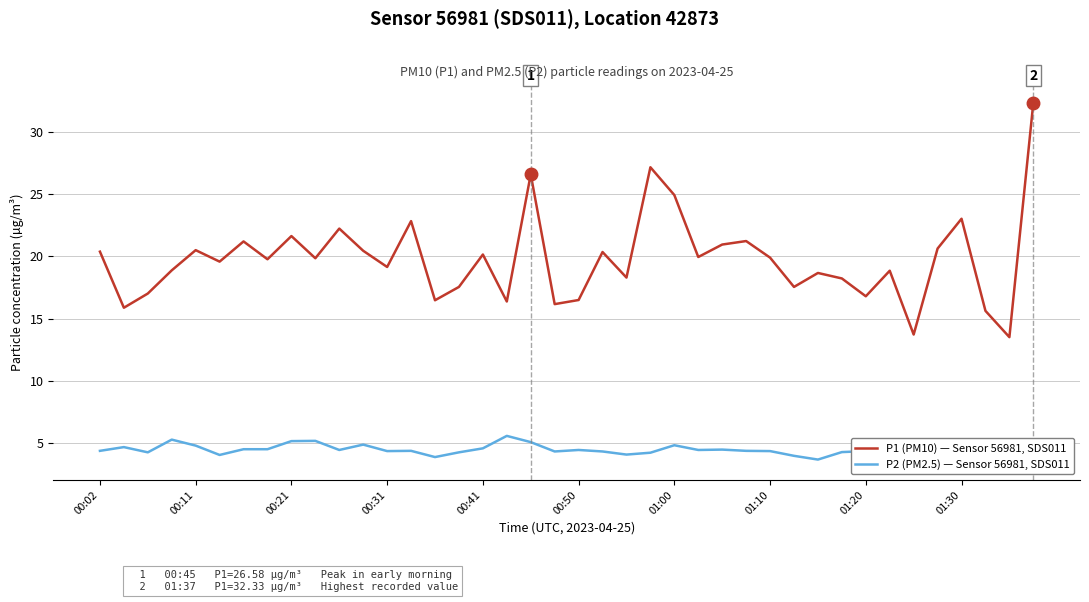

What is the sum of all P2 (PM2.5) — Sensor 56981, SDS011 values?

177.7